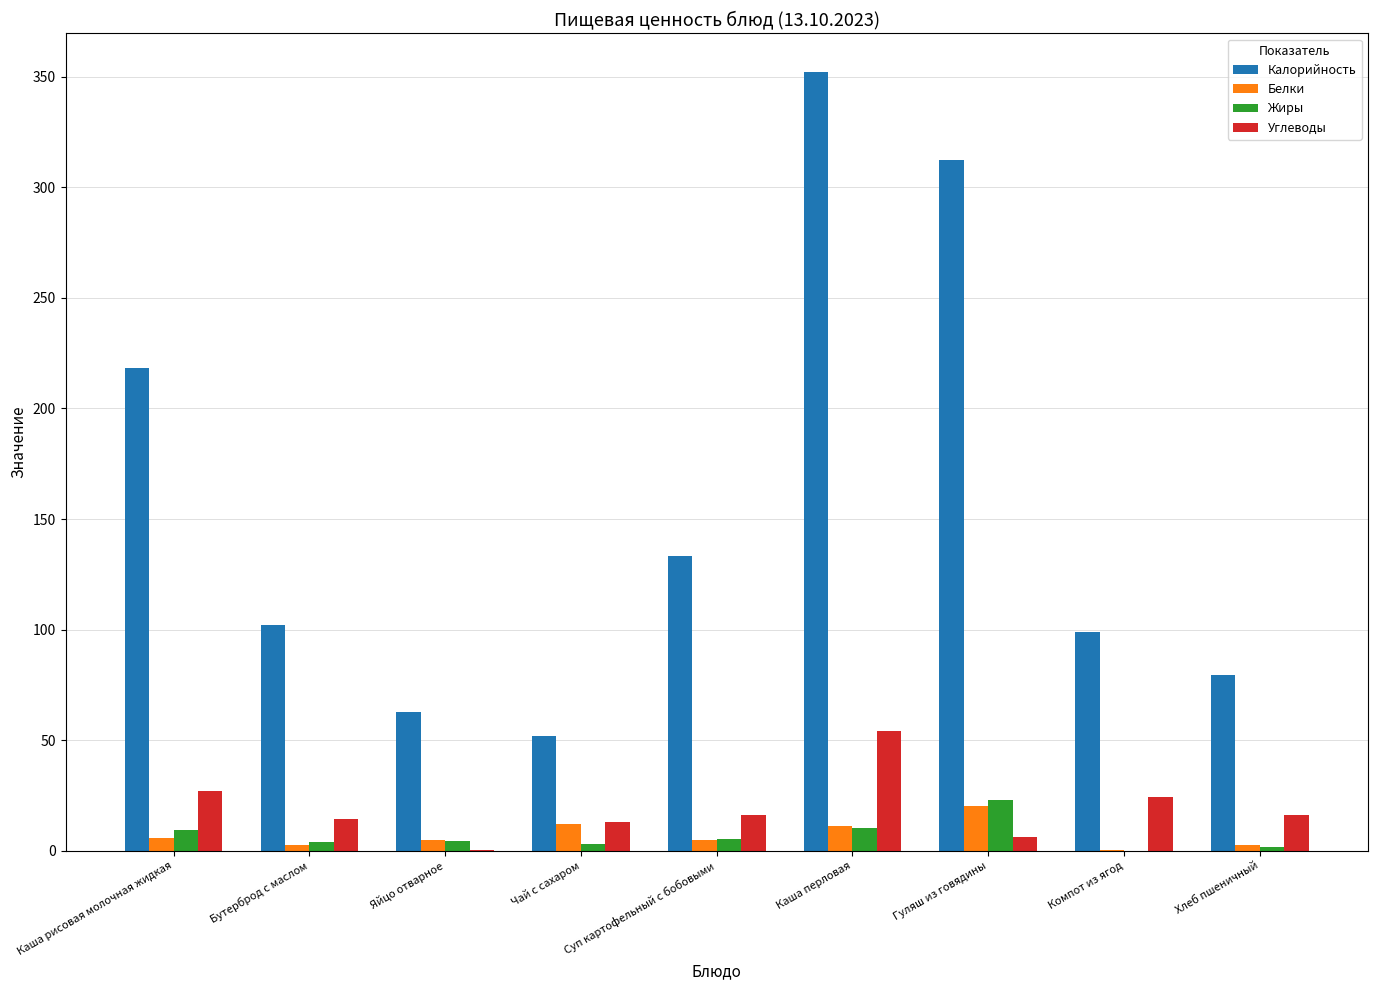

Which series has the largest range (max minus min)?

Калорийность